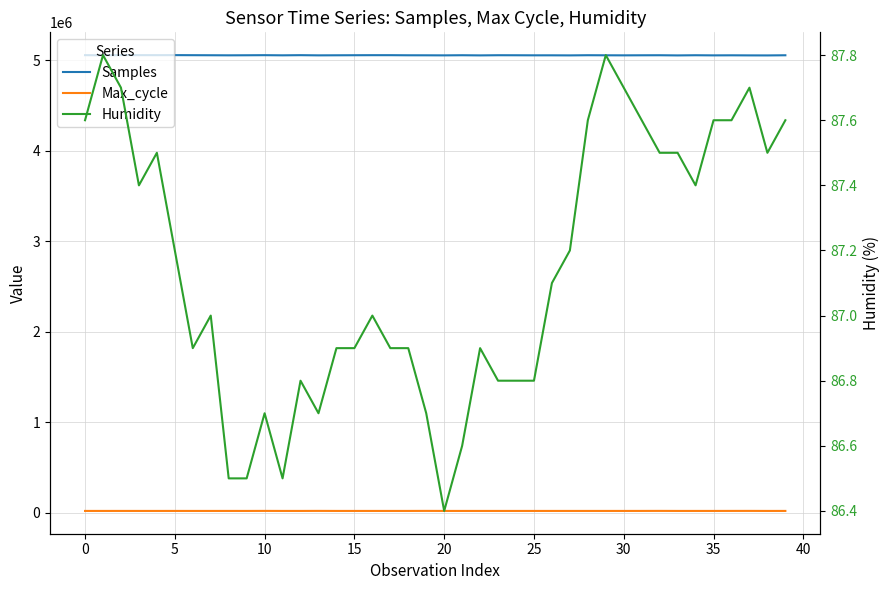

What is the total value across all series at 18?

5072873.9